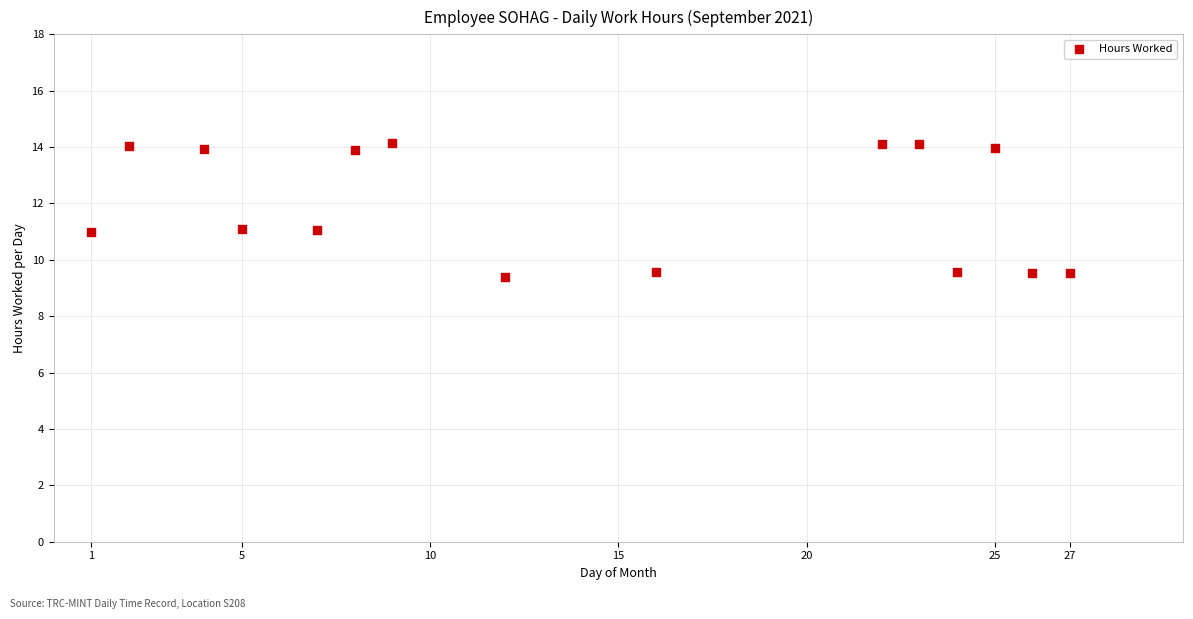

What is the range of Y values (max minus min)?

4.8